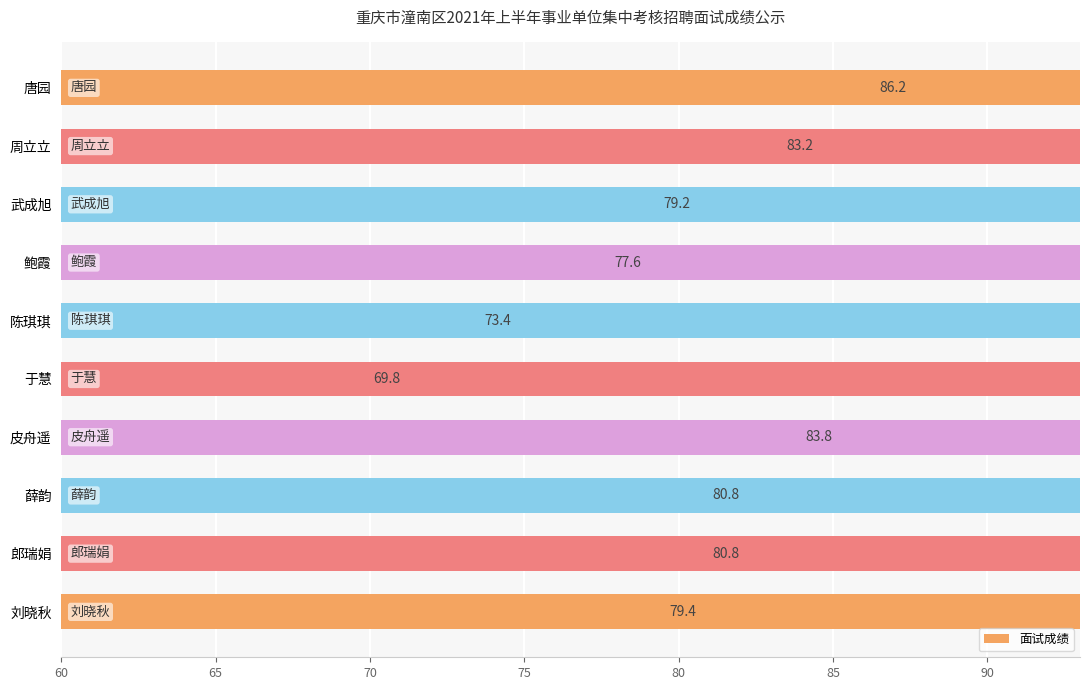

What is the change in value from 武成旭 to 薛韵?

+1.6